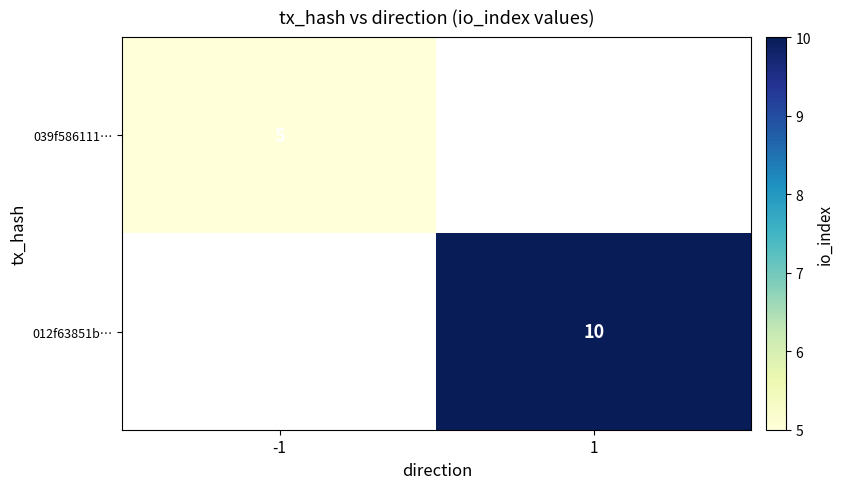

The 012f63851b… series shows 4 at 1. True or false?

False